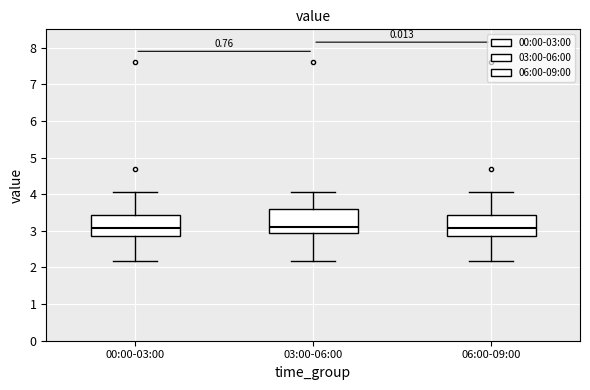

Reading left to right, transcribe this box plot: for each box, give where its median line is, the range the box spans, and where its two whiskers end, as read against the y-axis. The values are not printed on the chart, so give them approximately, as read against the axis.

00:00-03:00: median 3.1, box 2.9 to 3.4, whiskers 2.2 to 4.1
03:00-06:00: median 3.1, box 3.0 to 3.6, whiskers 2.2 to 4.1
06:00-09:00: median 3.1, box 2.9 to 3.4, whiskers 2.2 to 4.1